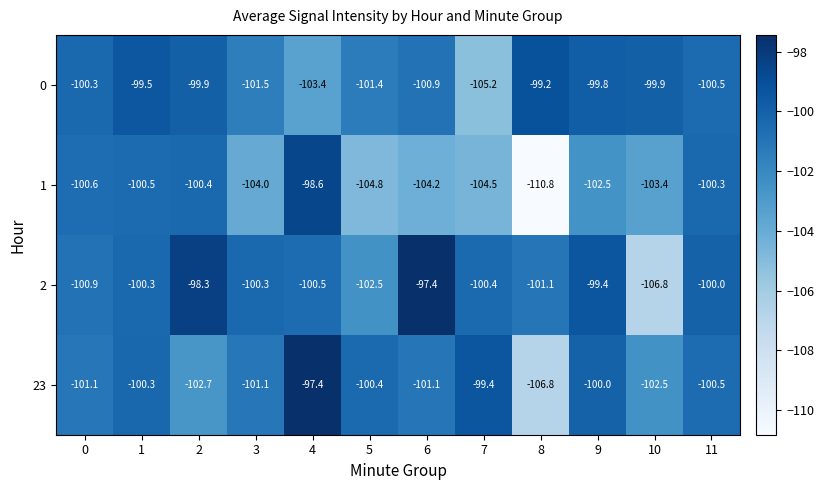

Is it true that 2 equals -100.0 at 11?

True